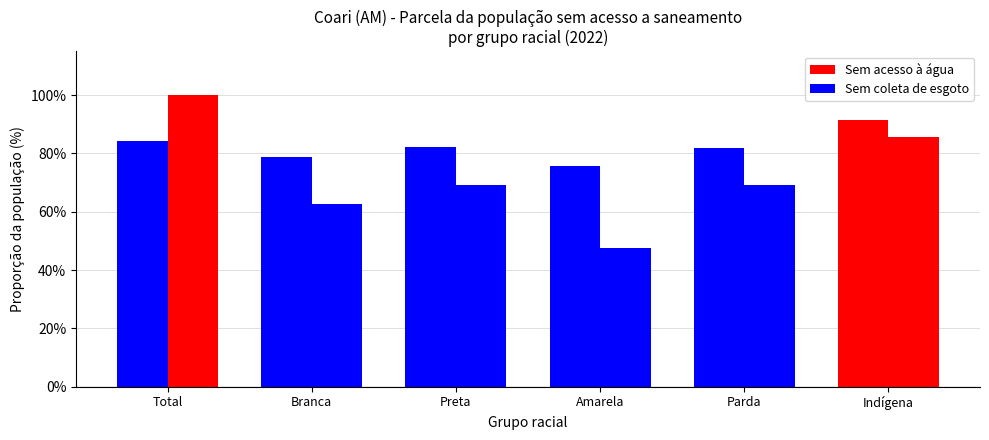

Rank the series by their average value, from highest to lowest.

Sem acesso à água, Sem coleta de esgoto